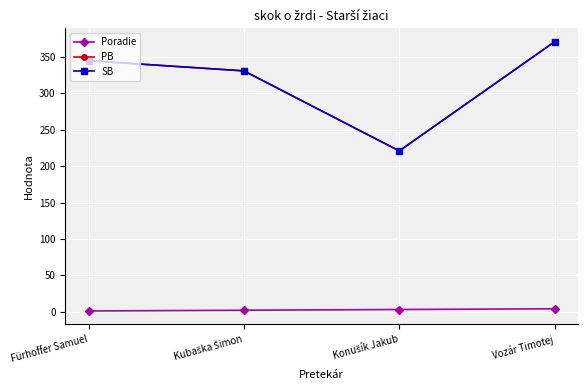

True or false: SB and PB cross at least once.

False